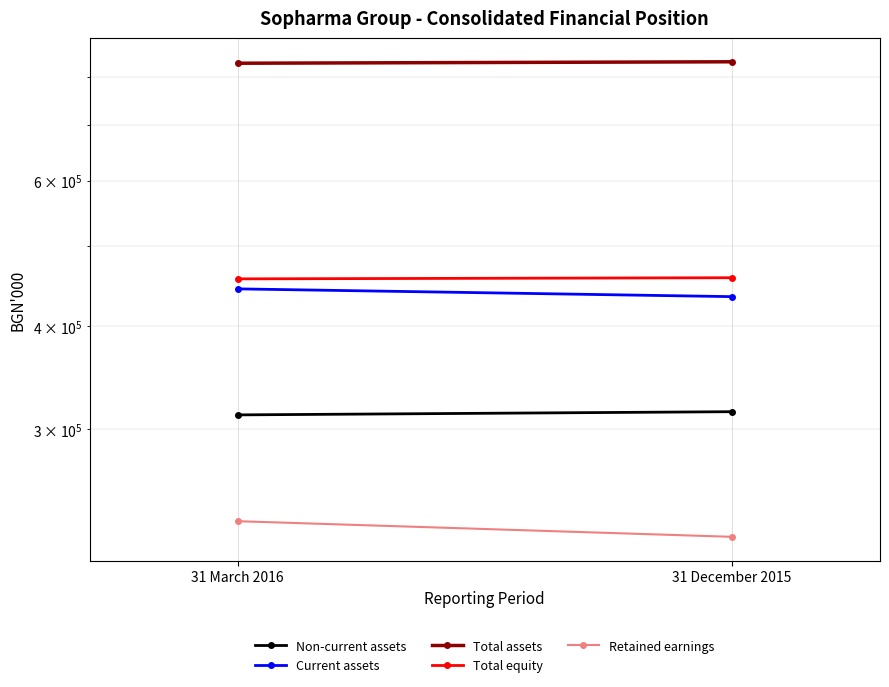

Reading left to right, list all the values displayed in this chart.

Non-current assets: 312217	315005
Current assets: 443647	434143
Total assets: 832251	835627
Total equity: 456196	457640
Retained earnings: 232132	222238